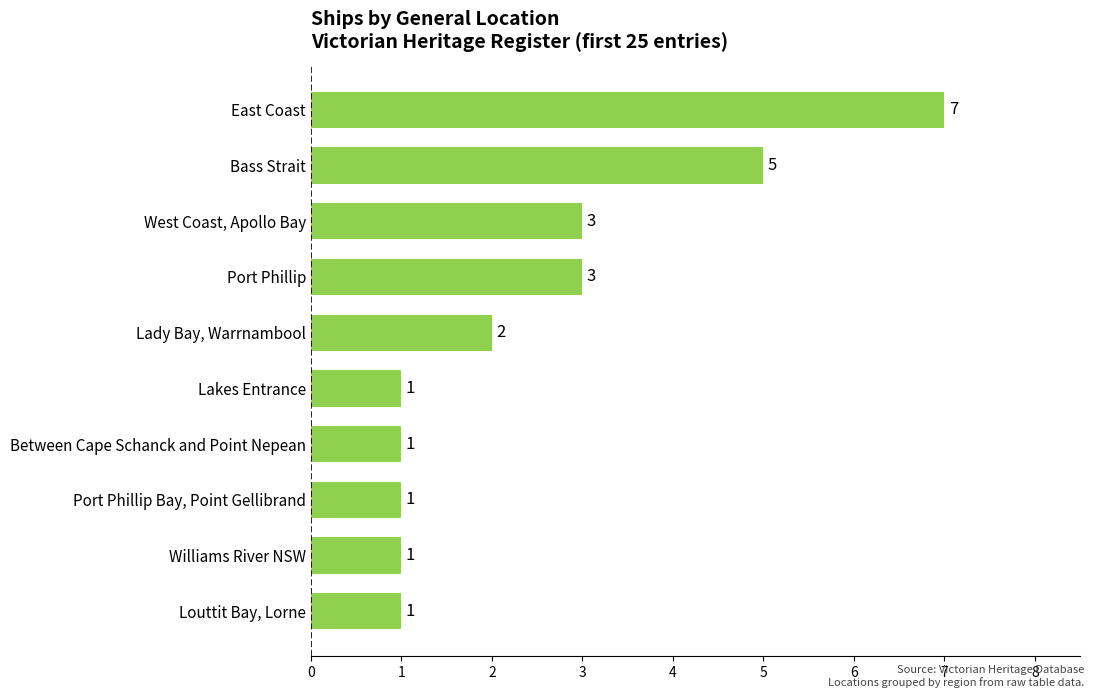

What is the greatest value displayed?

7